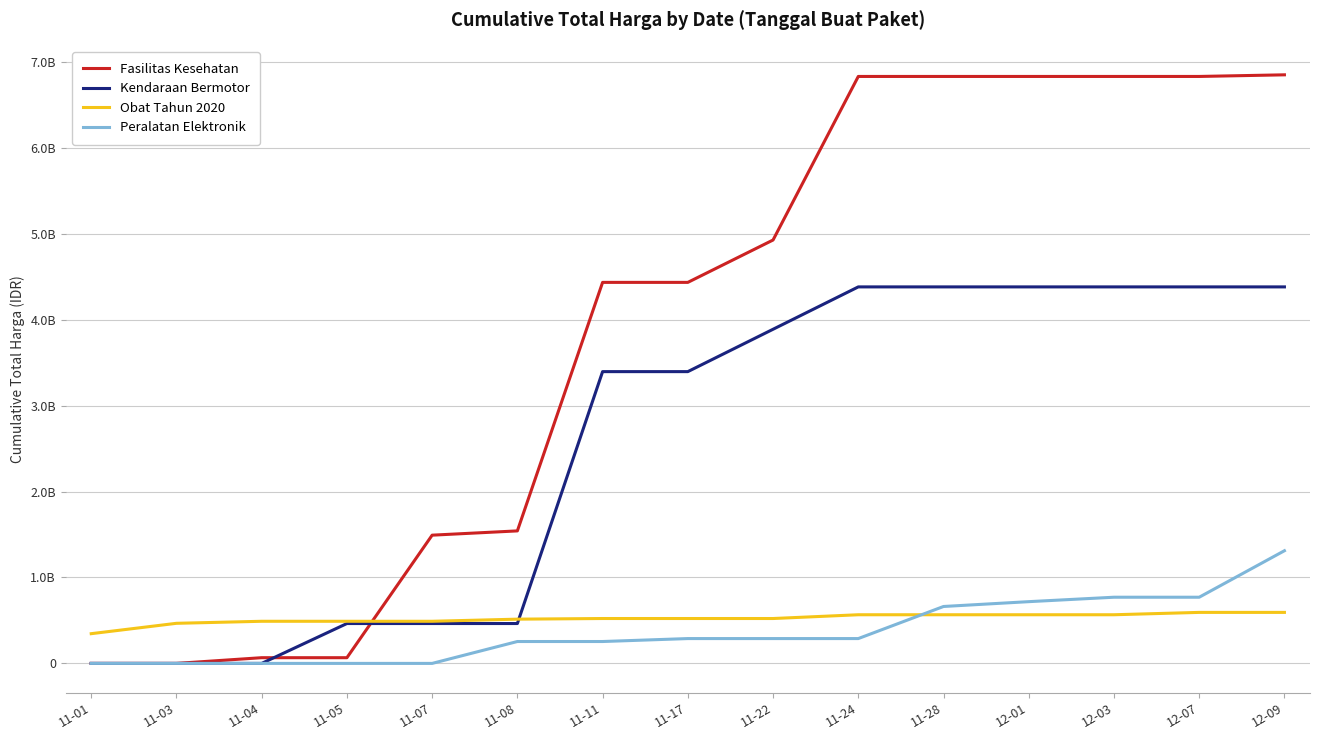

What is the label of the 5th point from the left?

11-07